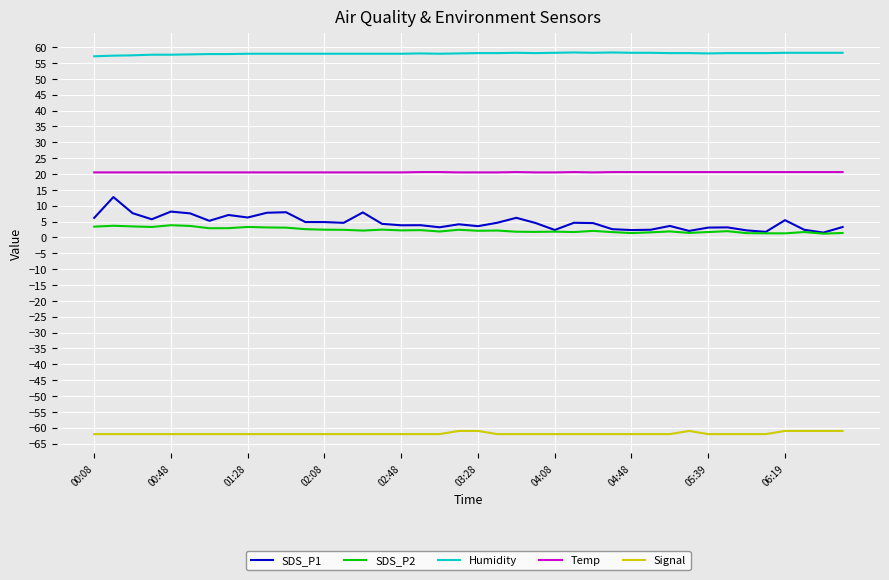

Which series has the largest total across all categories?

Humidity